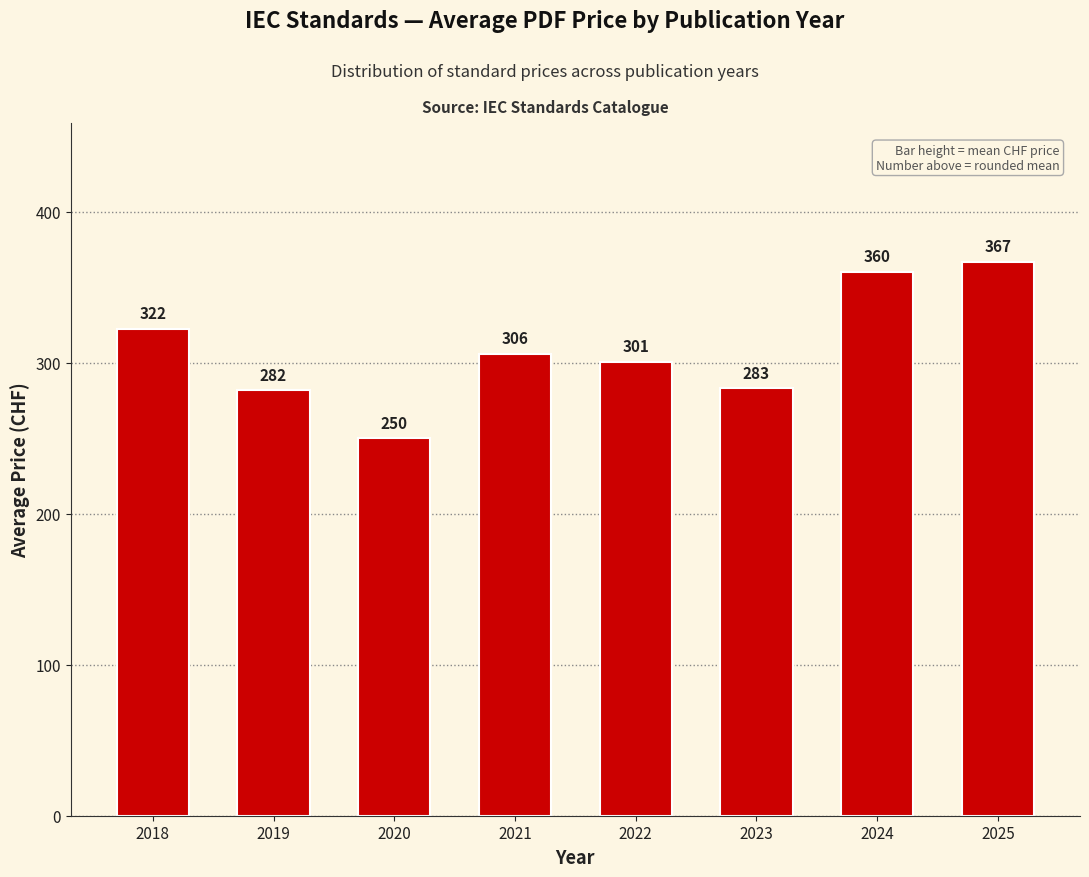

Which has a higher value, 2023 or 2018?

2018